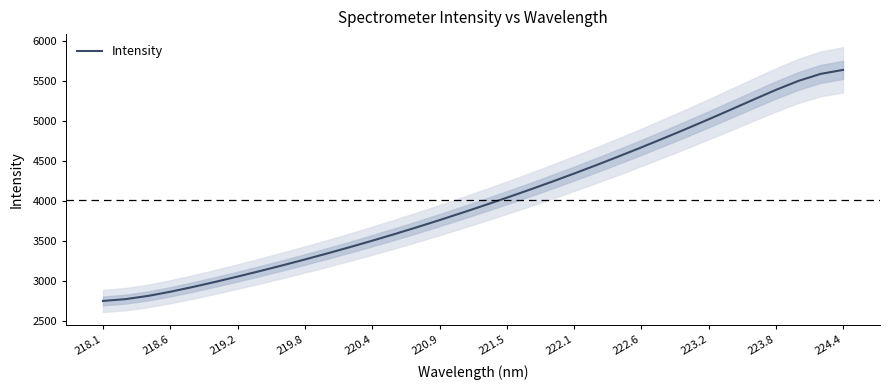

The value of Intensity at 218.1 is 2752.7. True or false?

True